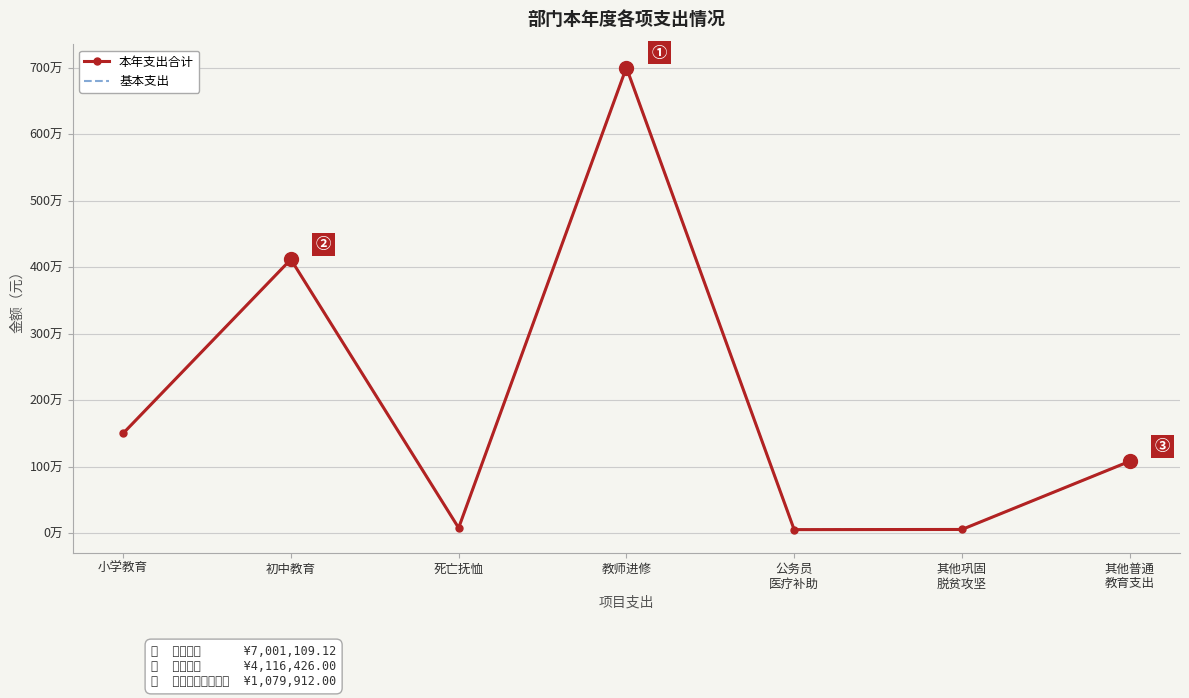

Reading right to left, what are all the values shown in this chart?

本年支出合计: 1079912.0	55000.0	52825.0	7001109.1	78858.0	4116426.0	1500000.0
基本支出: 1079912.0	55000.0	52825.0	7001109.1	78858.0	4116426.0	1500000.0